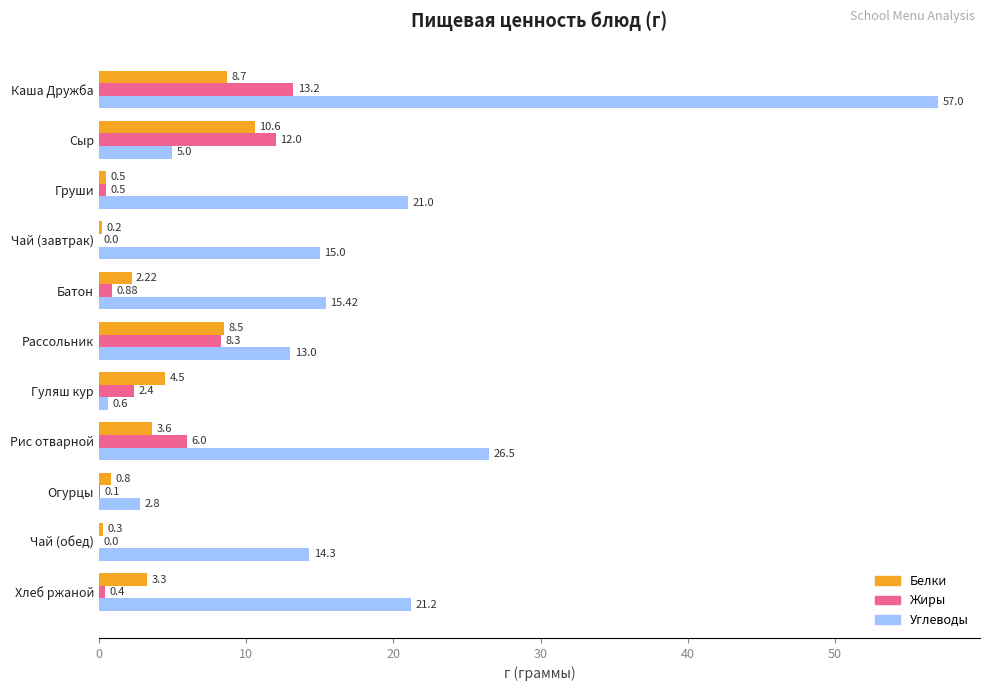

Which category has the highest value in the Белки series?

Сыр